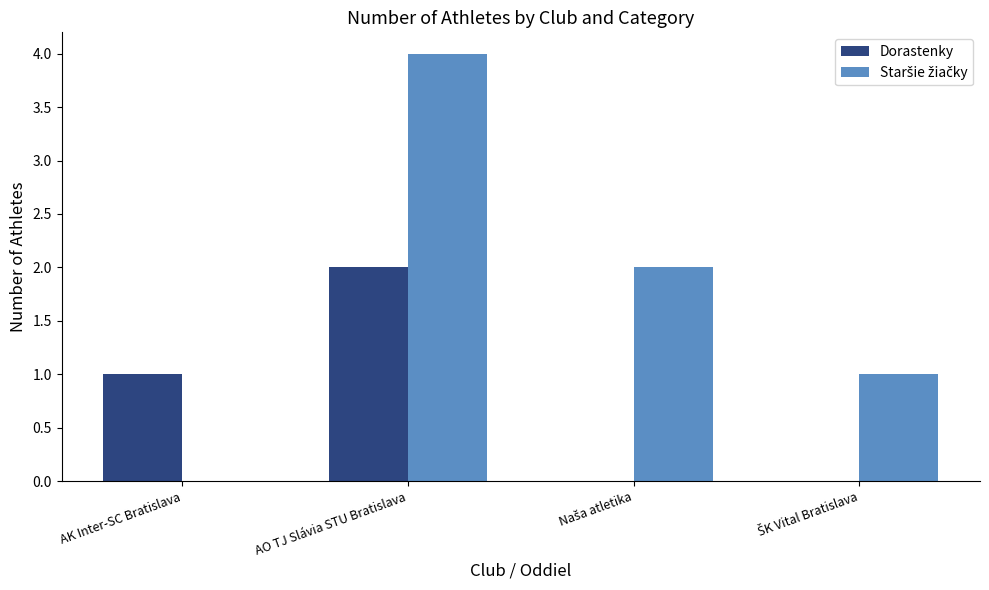

At which category does the chart reach its peak across all series?

AO TJ Slávia STU Bratislava